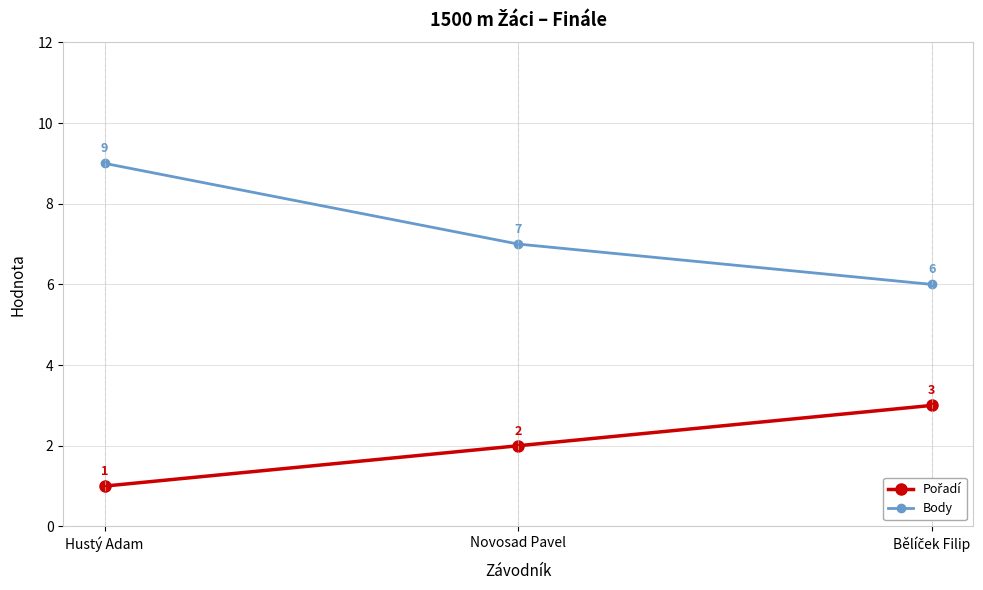

How many lines are shown in the chart?

2